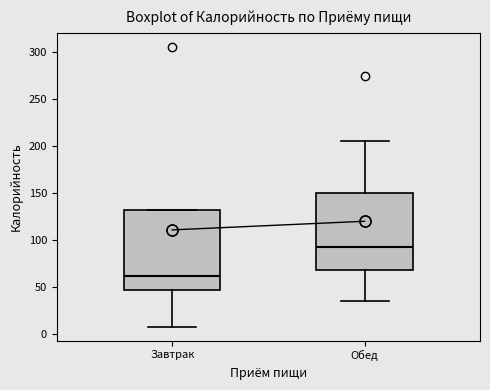

Reading left to right, read every box against the y-axis: the position of its median line, the range the box covers, and the ends of its whiskers. The values are not printed on the chart, so give them approximately, as read against the axis.

Завтрак: median 60, box 45 to 130, whiskers 10 to 130
Обед: median 95, box 70 to 150, whiskers 35 to 205